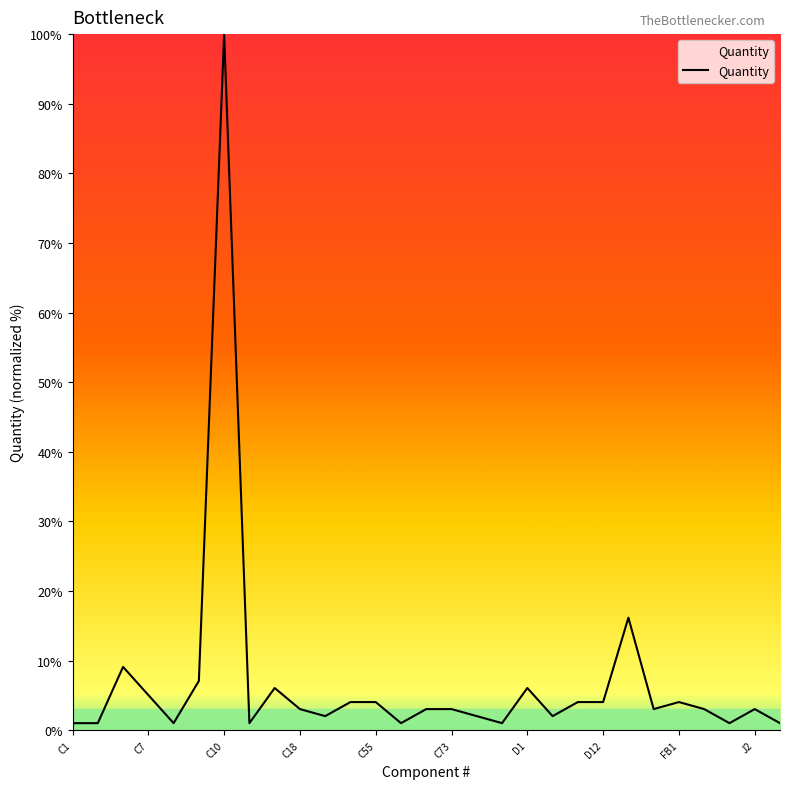

What is the greatest value displayed?

100.0